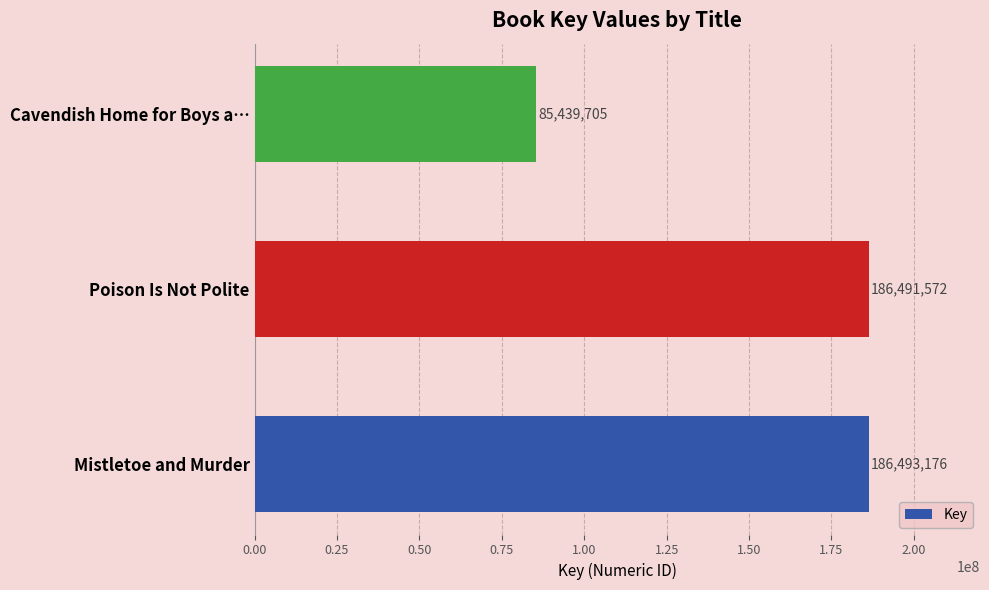

Approximately how many times larger is the value at Poison Is Not Polite compared to Mistletoe and Murder?

1.0